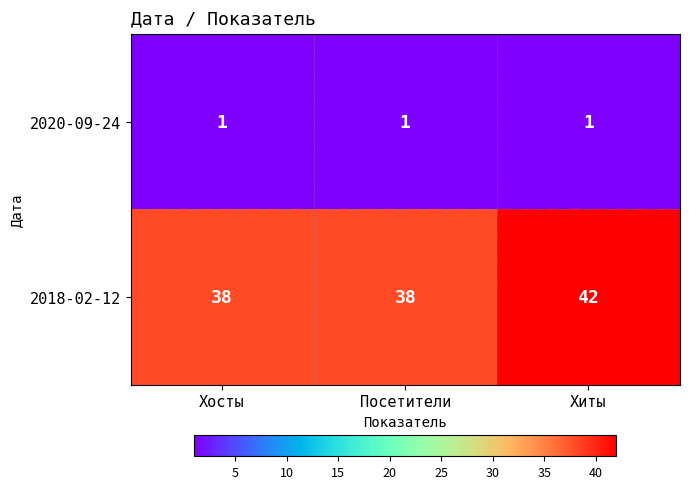

True or false: 2020-09-24 has a value of 1 at Хосты.

True